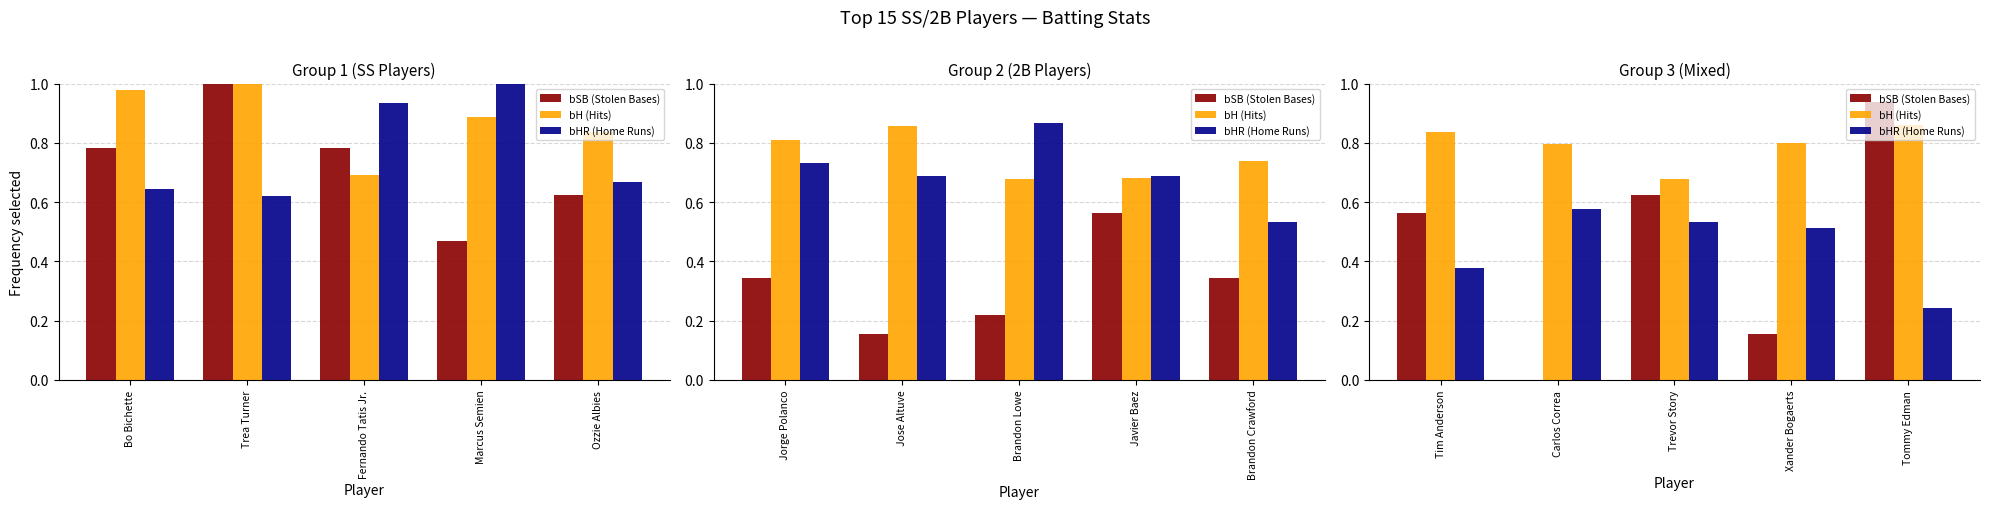

What is the difference between the maximum and minimum values in the bSB (Stolen Bases) series?

0.9